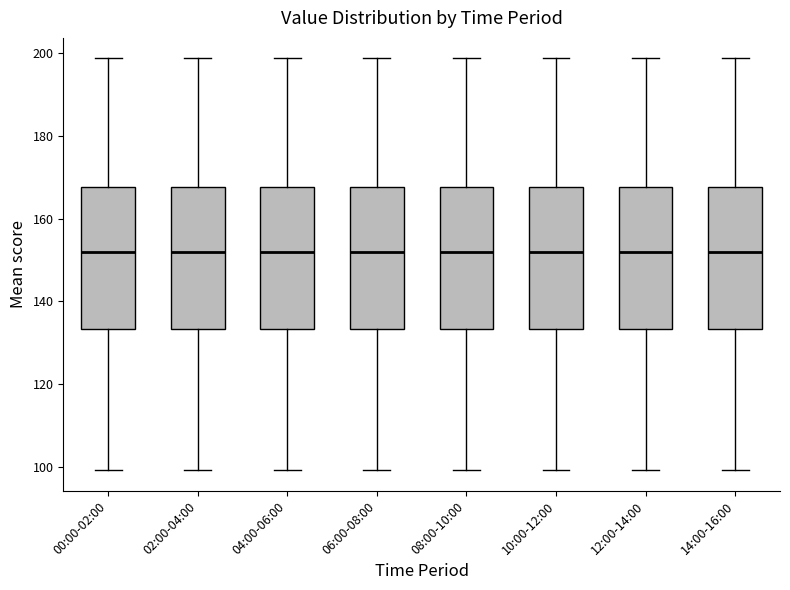

Reading left to right, transcribe this box plot: for each box, give where its median line is, the range the box spans, and where its two whiskers end, as read against the y-axis. The values are not printed on the chart, so give them approximately, as read against the axis.

00:00-02:00: median 152, box 134 to 168, whiskers 100 to 198
02:00-04:00: median 152, box 134 to 168, whiskers 100 to 198
04:00-06:00: median 152, box 134 to 168, whiskers 100 to 198
06:00-08:00: median 152, box 134 to 168, whiskers 100 to 198
08:00-10:00: median 152, box 134 to 168, whiskers 100 to 198
10:00-12:00: median 152, box 134 to 168, whiskers 100 to 198
12:00-14:00: median 152, box 134 to 168, whiskers 100 to 198
14:00-16:00: median 152, box 134 to 168, whiskers 100 to 198